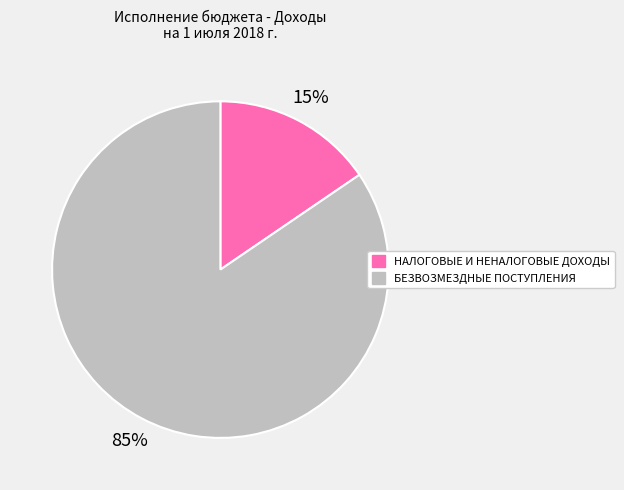

Is the sum of НАЛОГОВЫЕ И НЕНАЛОГОВЫЕ ДОХОДЫ and БЕЗВОЗМЕЗДНЫЕ ПОСТУПЛЕНИЯ greater than half?

Yes